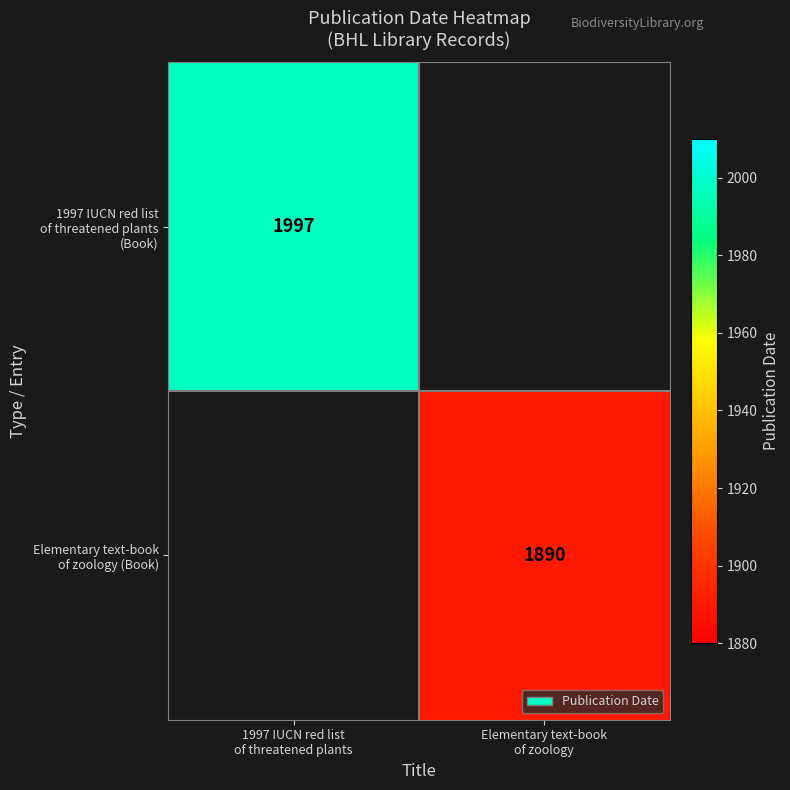

Rank the series by their average value, from highest to lowest.

1997 IUCN red list of threatened plants (Book), Elementary text-book of zoology (Book)